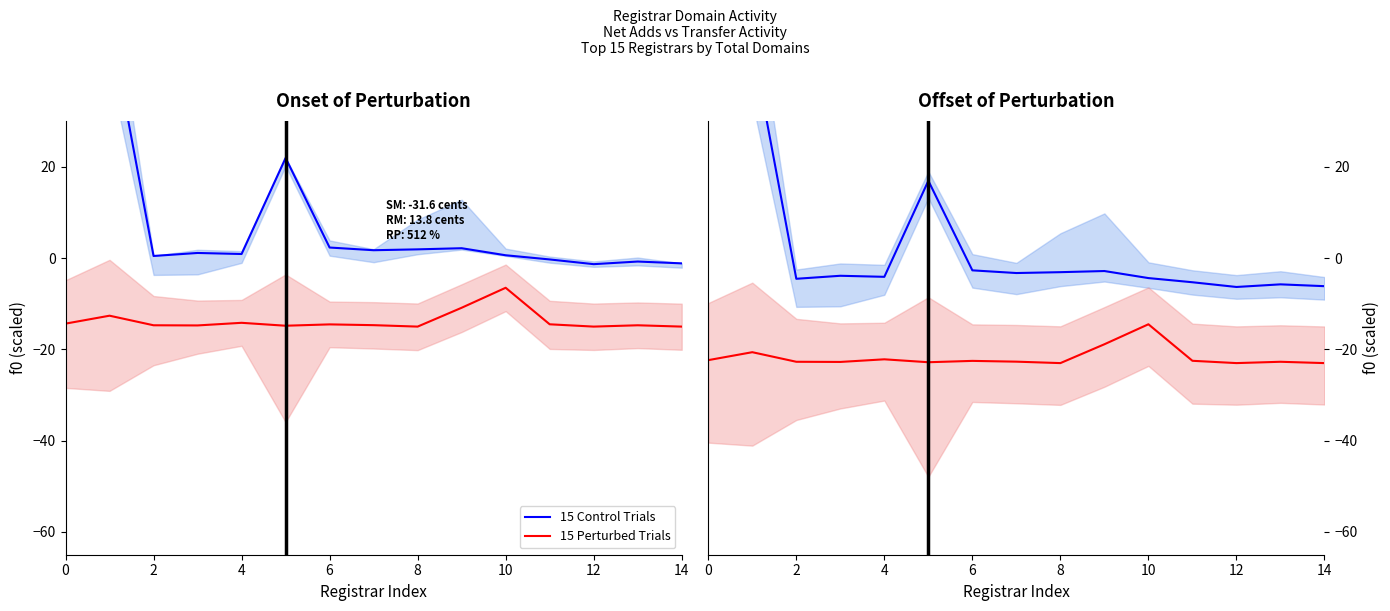

Is it true that 15 Control Trials equals -11.4 at 12?

False